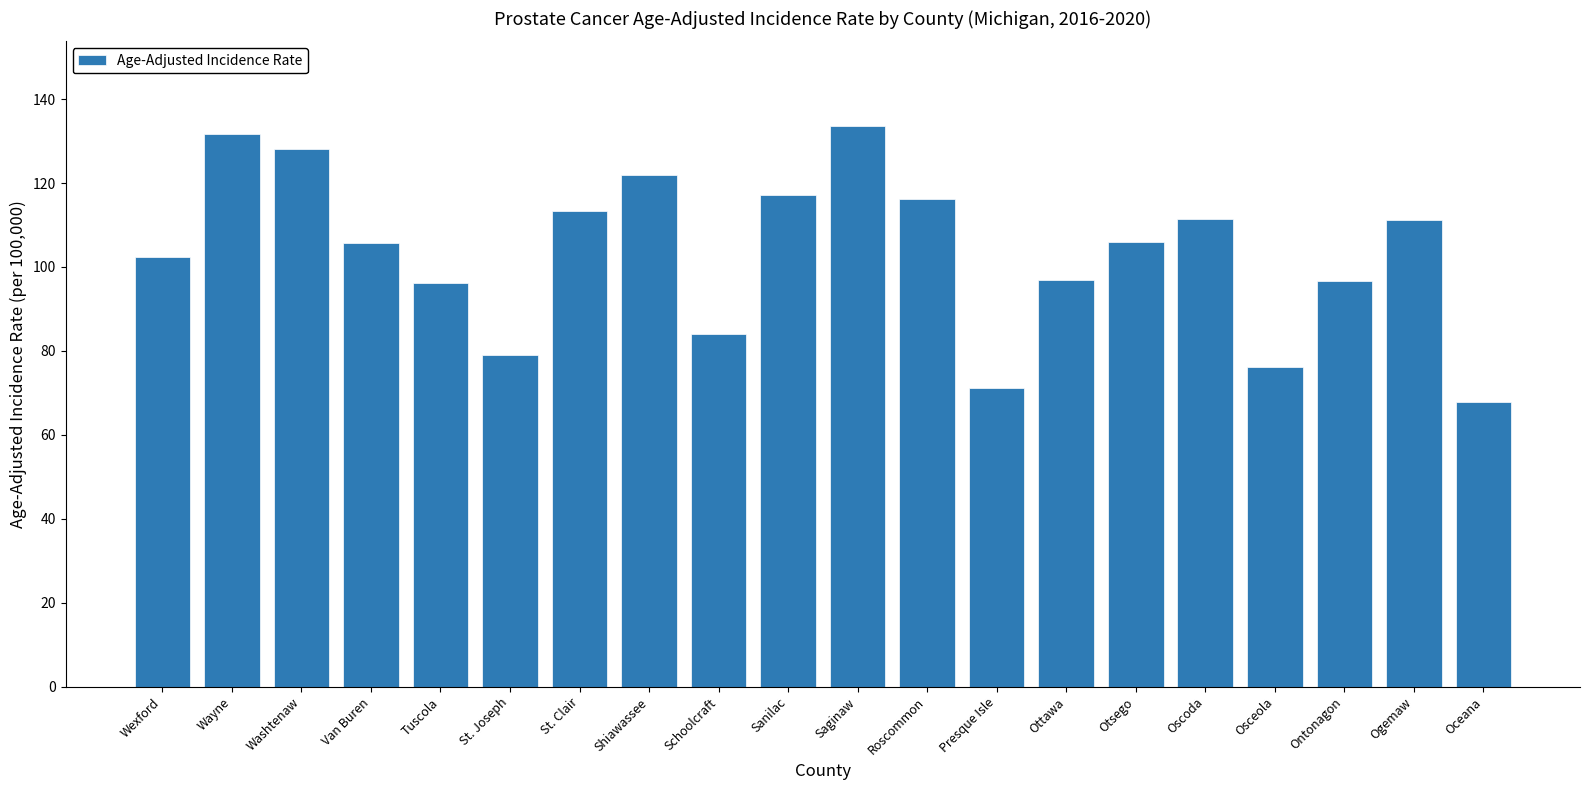

What is the maximum value shown in the chart?

133.7